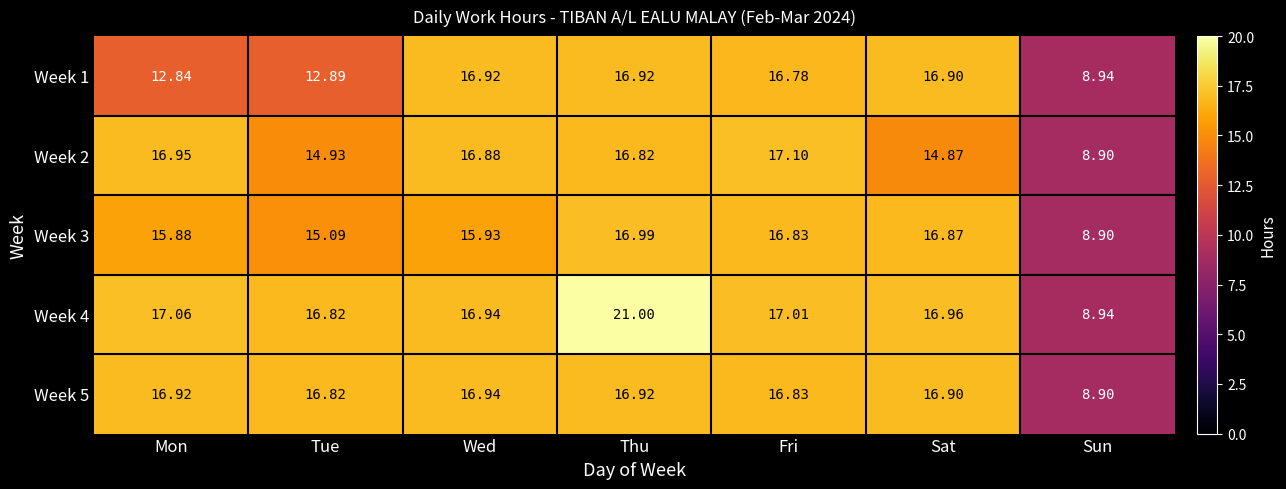

Rank the series by their maximum value, from highest to lowest.

Week 4, Week 2, Week 3, Week 5, Week 1